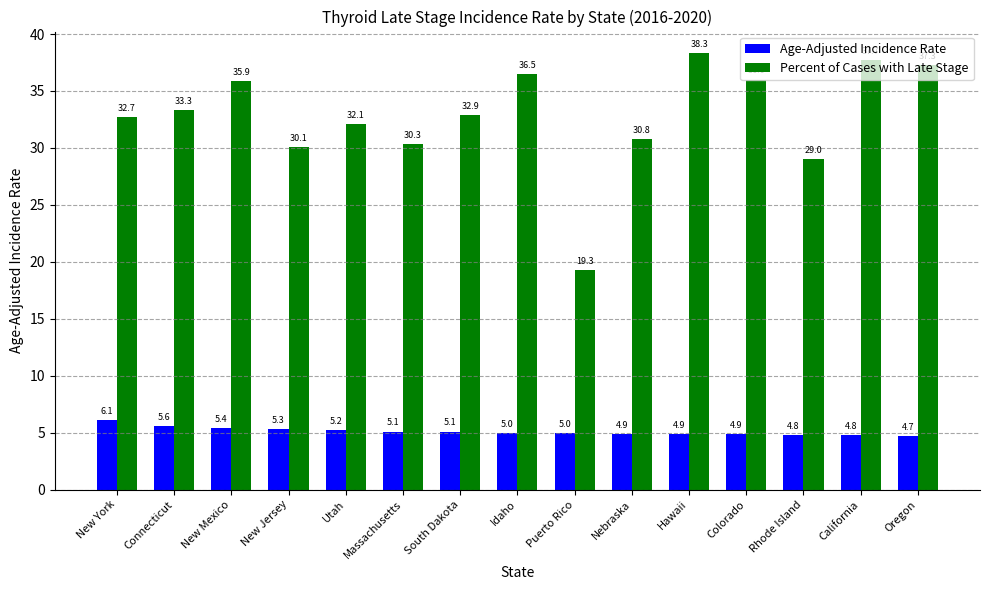

What is the difference between the highest and lowest values at Utah?

26.9